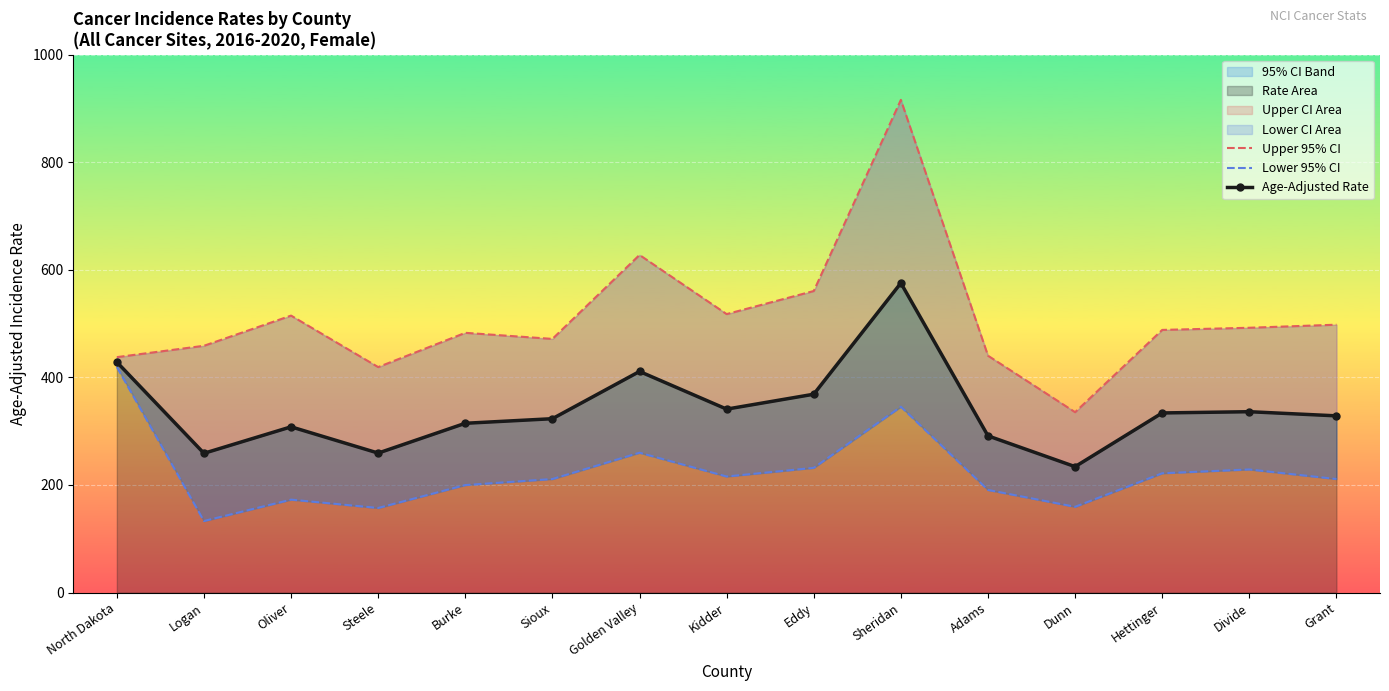

Read the Age-Adjusted Rate value at Grant.

328.5